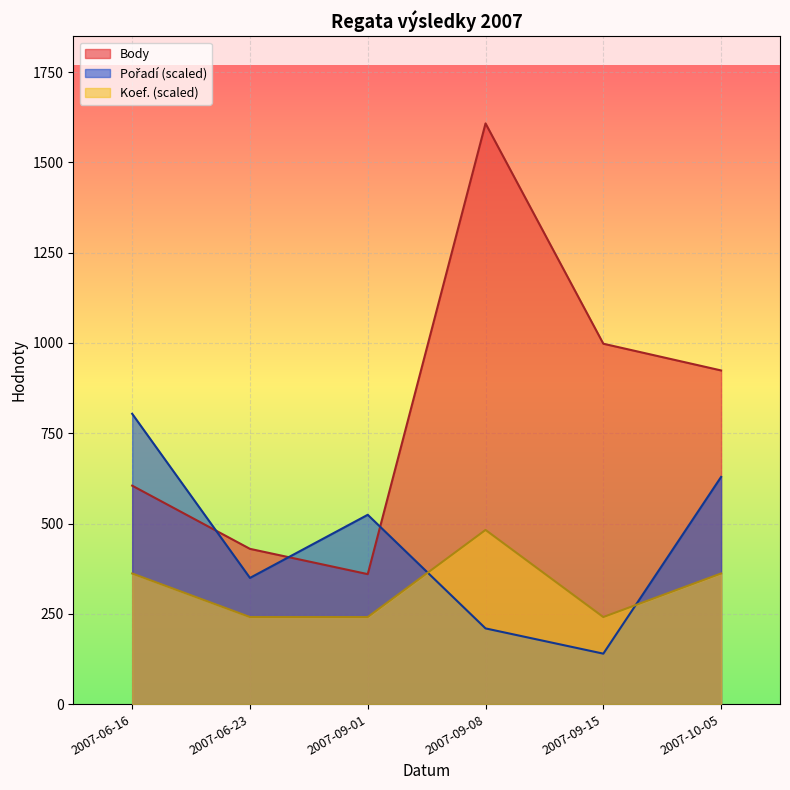

Where is Body nearest to the value 984?

2007-09-15